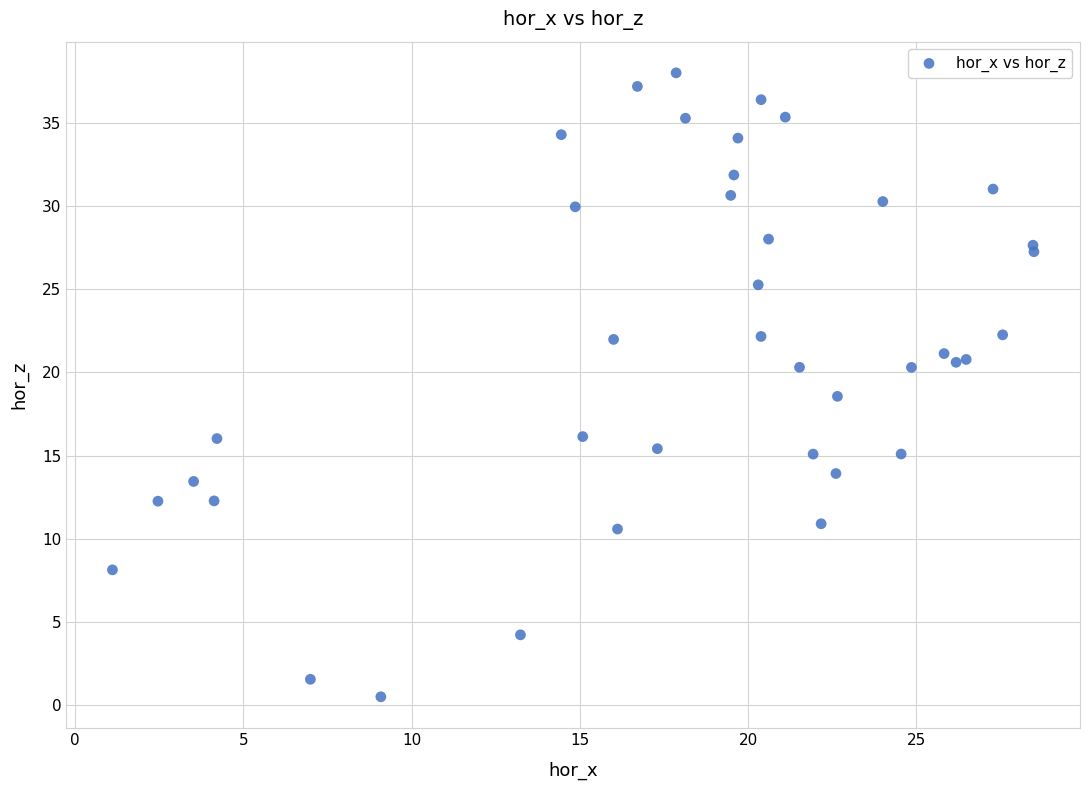

What Y value in the scatter plot is closest to 19?

18.6